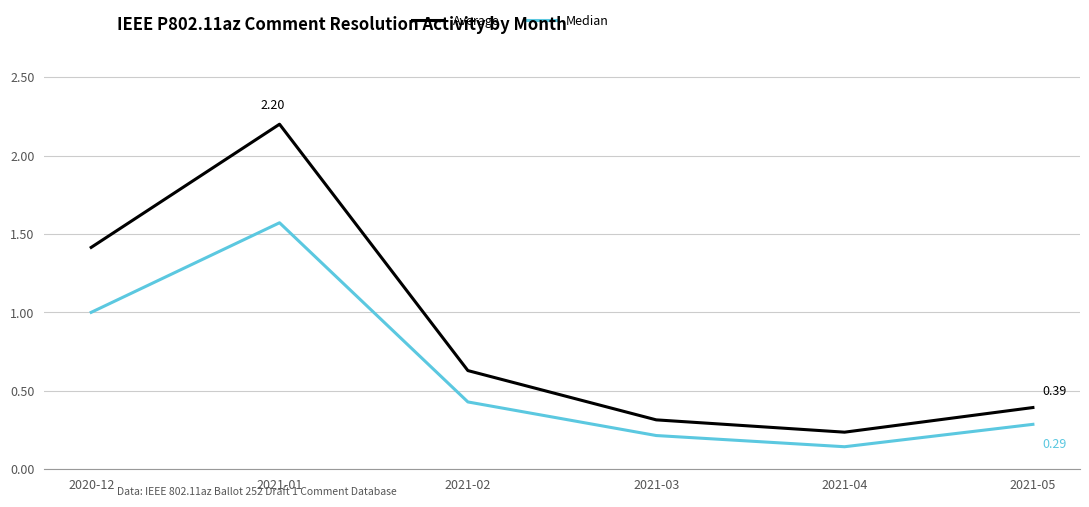

True or false: Median and Average cross at least once.

False